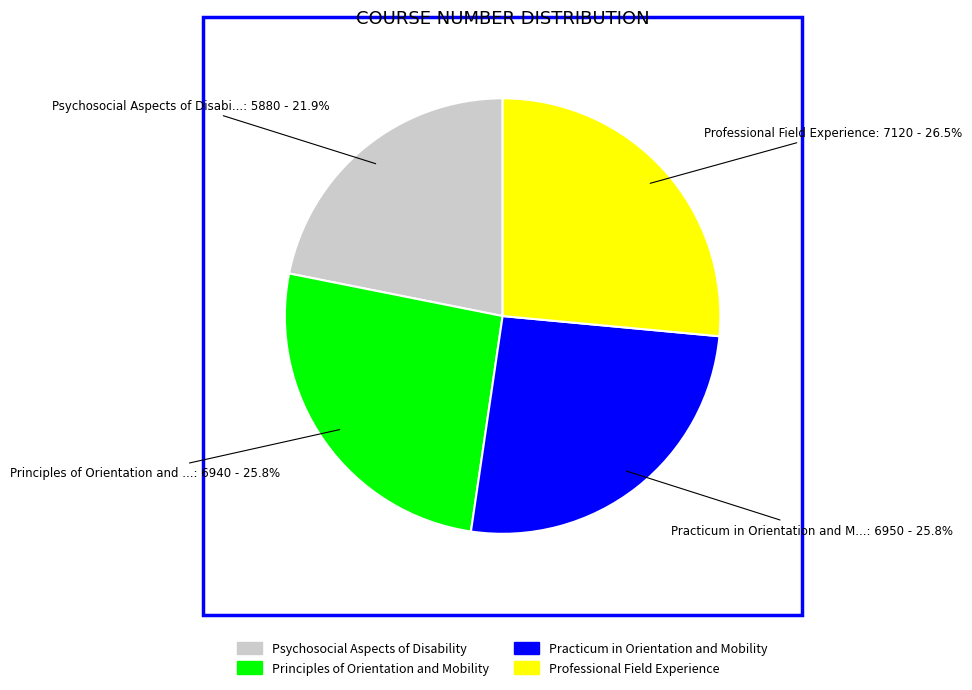

True or false: Practicum in Orientation and Mobility accounts for 26% of the total.

True